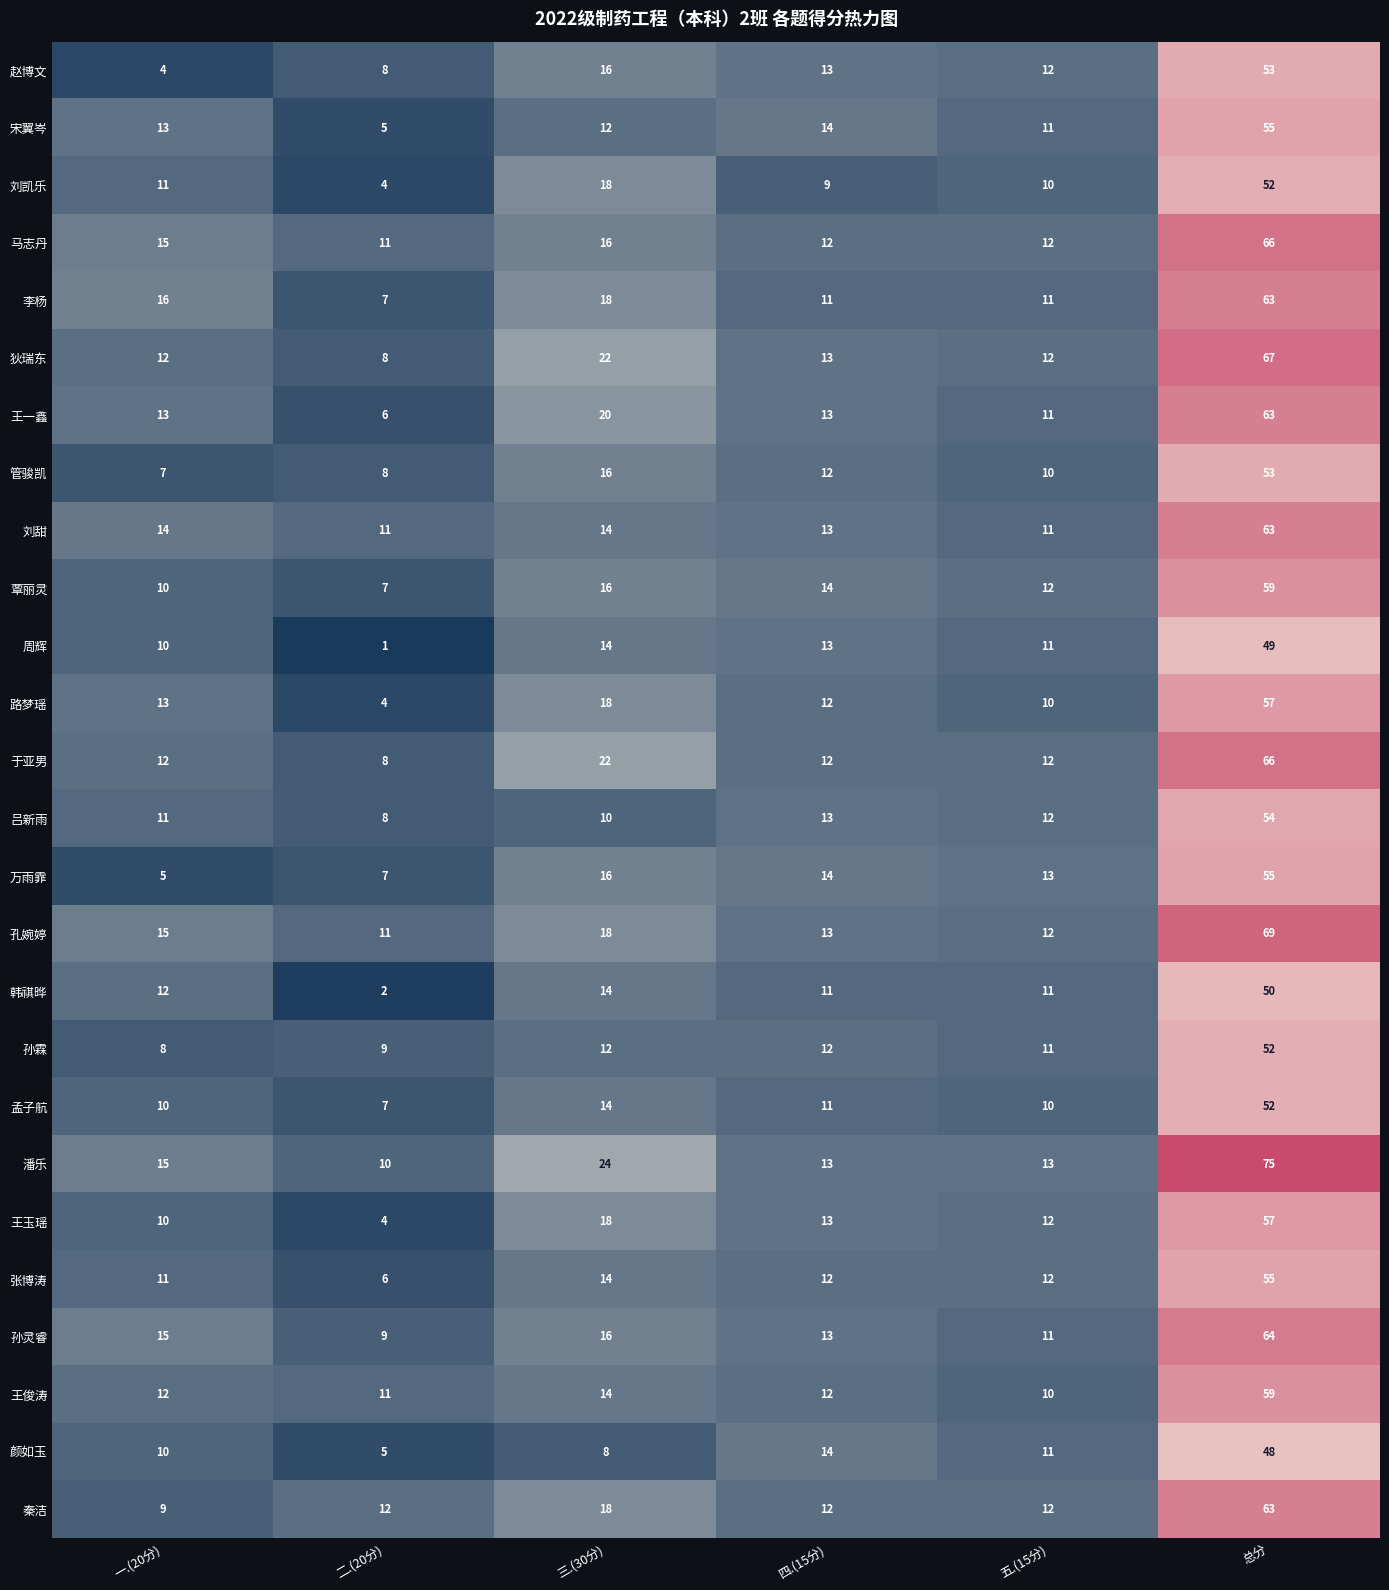

Which label corresponds to the smallest value in the chart?

二.(20分)